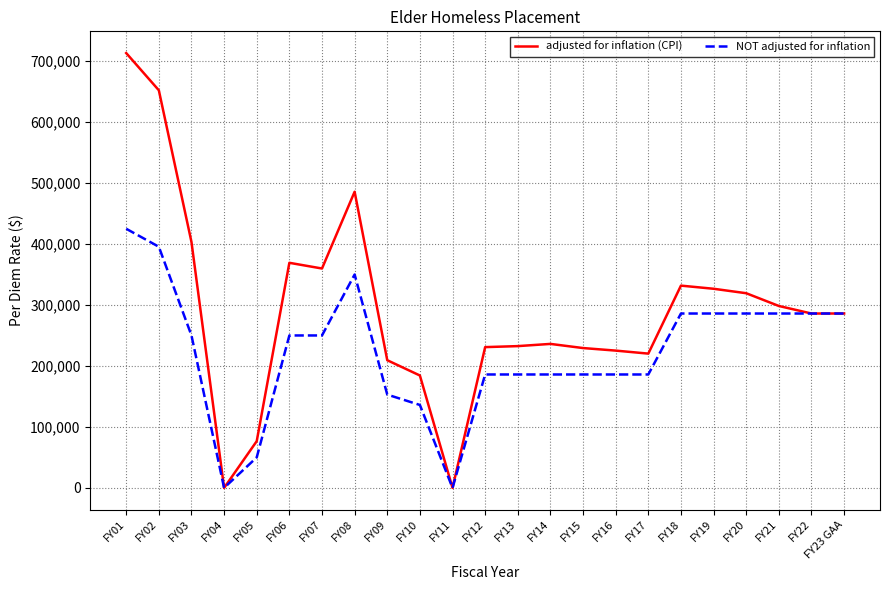

What is the maximum value for NOT adjusted for inflation?

425000